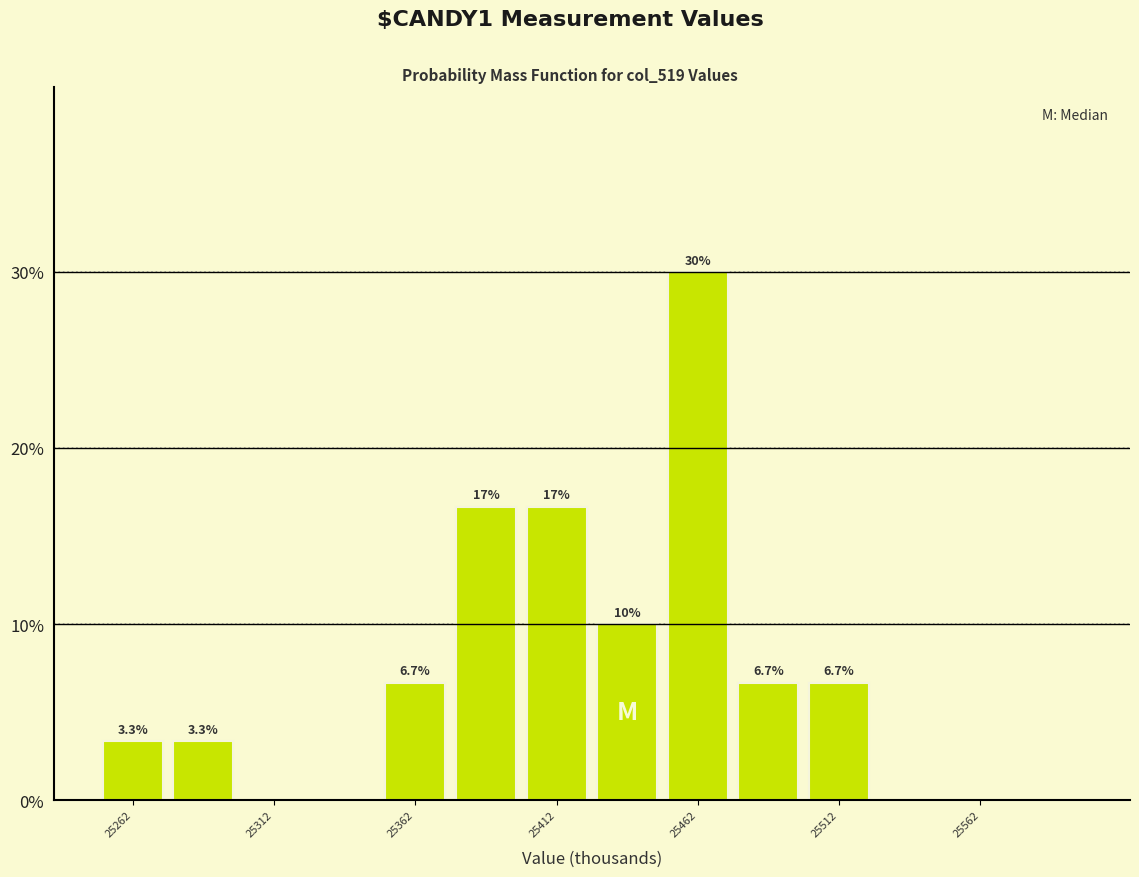

Over which range of the x-axis is the bar tallest?

25450 to 25475